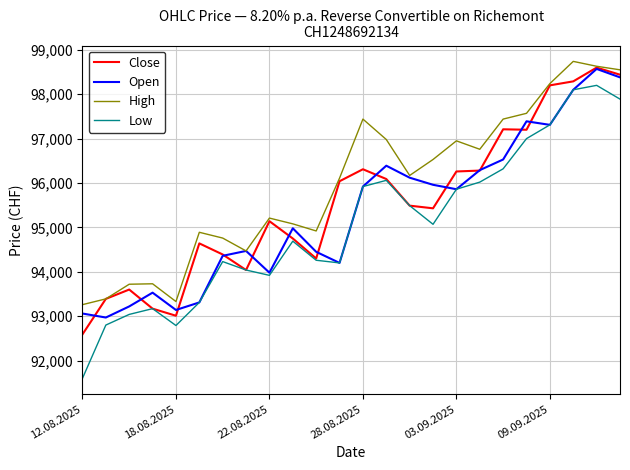

Does the chart have visible grid lines?

Yes